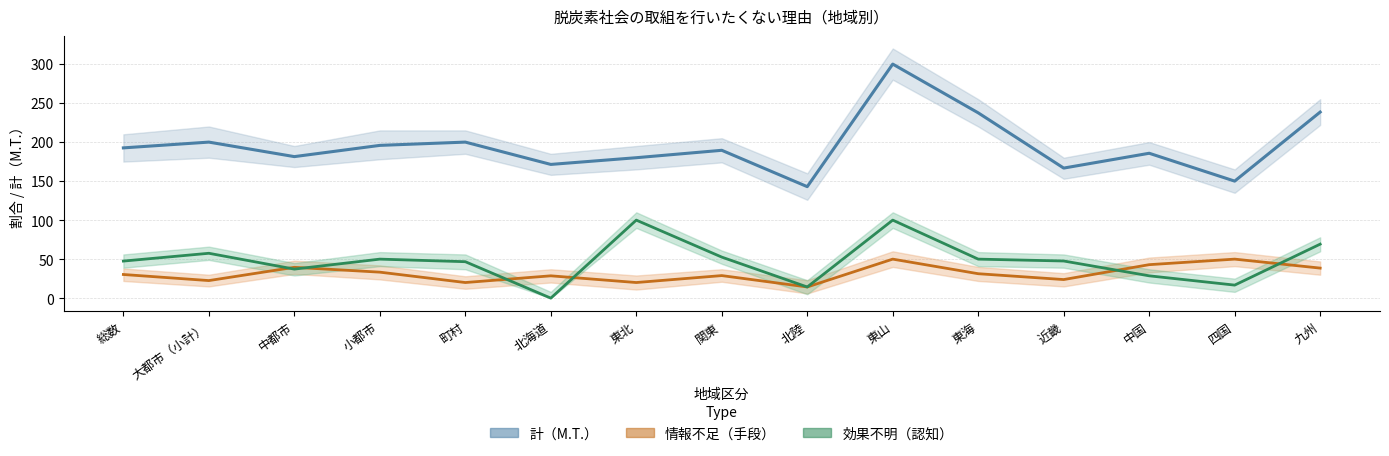

What is the sum of all 情報不足 values?

473.9